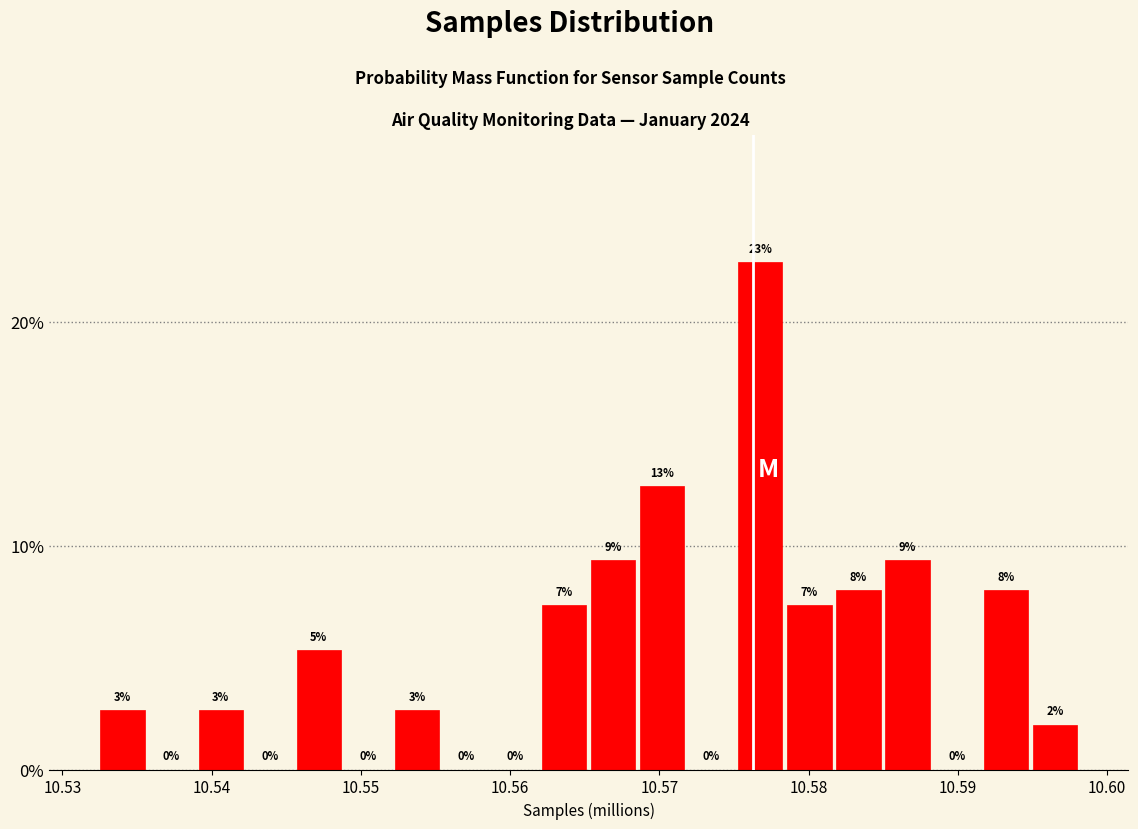

Read against the x-axis, roughly where is the centre of the tallest bar?

10.577